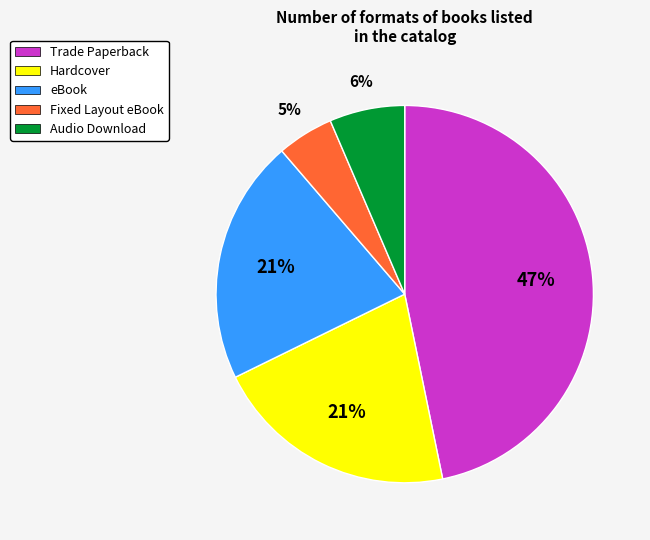

Between Hardcover and Audio Download, which is larger?

Hardcover